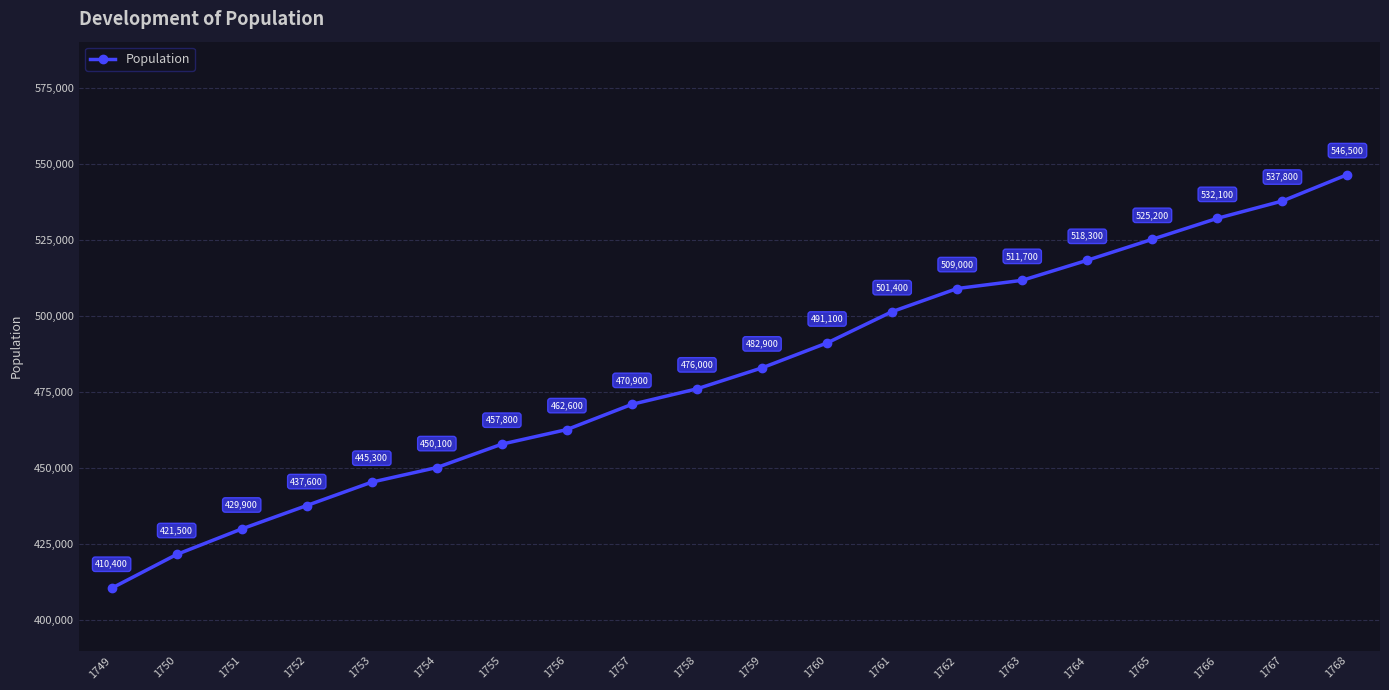

The chart shows a value of 525200 at 1765. True or false?

True